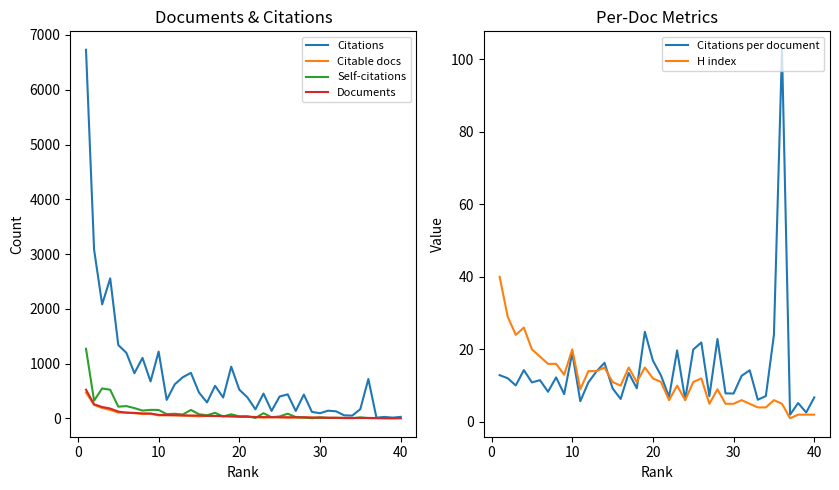

Is it true that Citations per document equals 3.1 at 40?

False